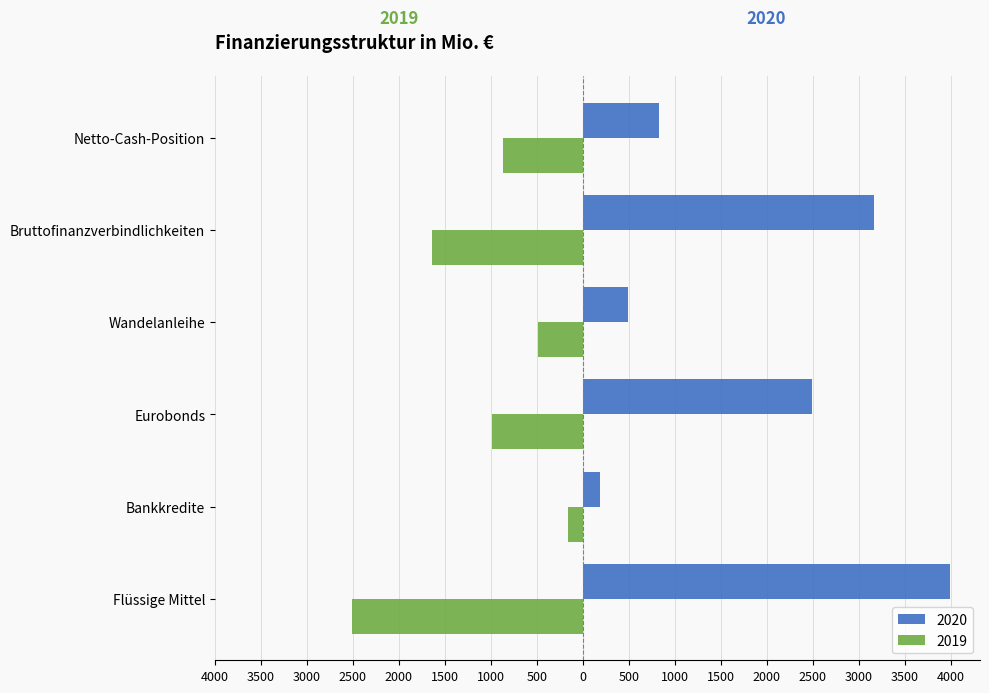

What are all the series names shown in the legend?

2020, 2019